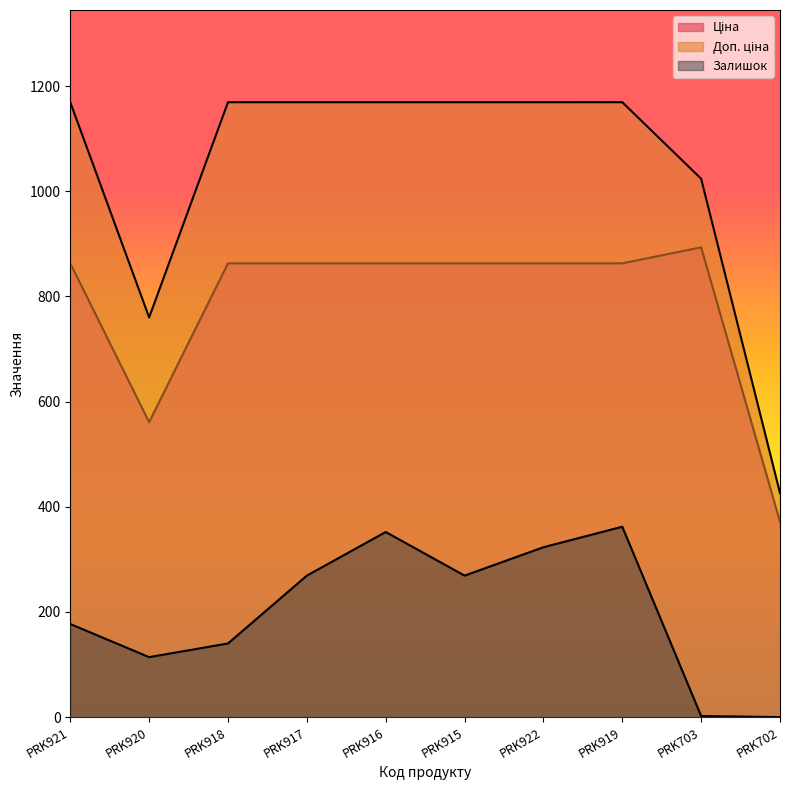

True or false: Ціна has a value of 1151.8 at PRK915.

False